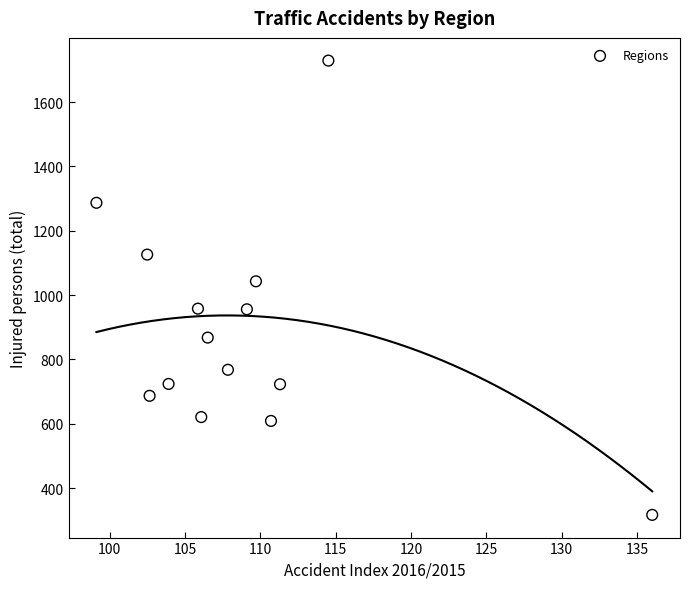

What is the range of Y values (max minus min)?

1412